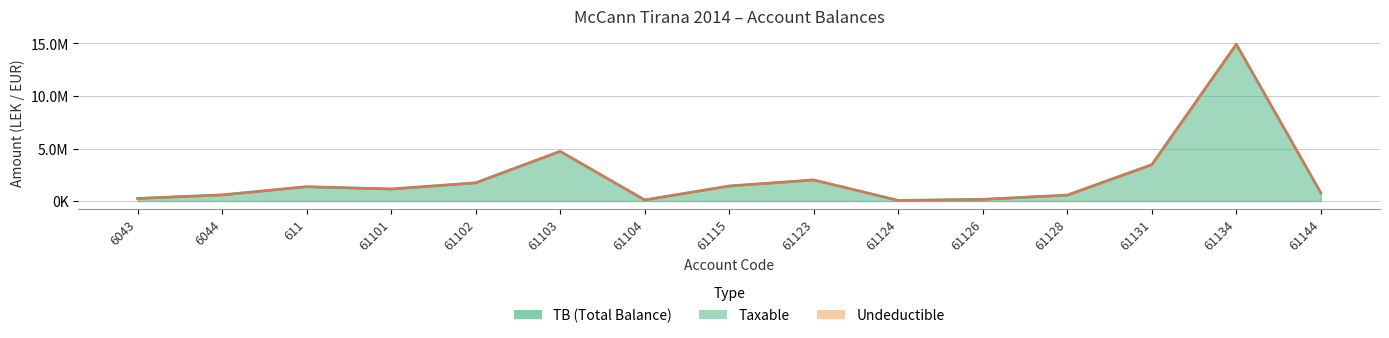

True or false: TB (Total Balance) and Taxable + Undeductible intersect in this chart.

False